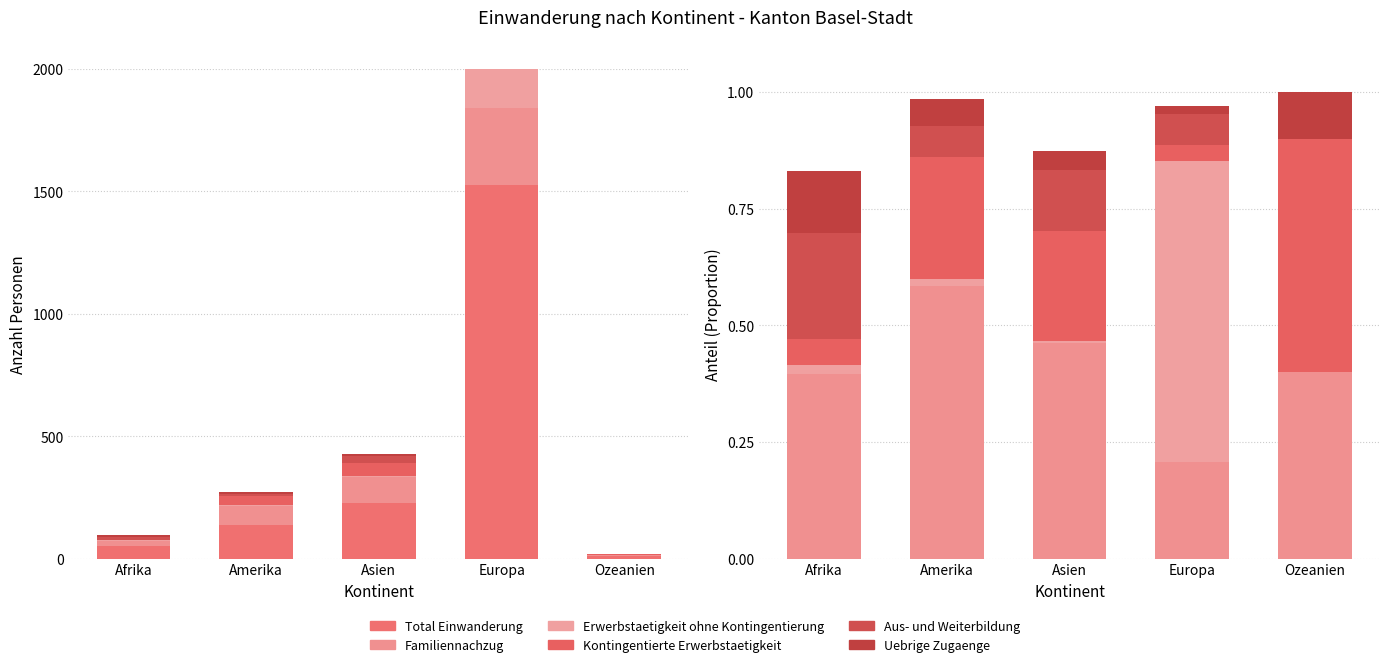

At how many categories does at least one series exceed 1001?

1